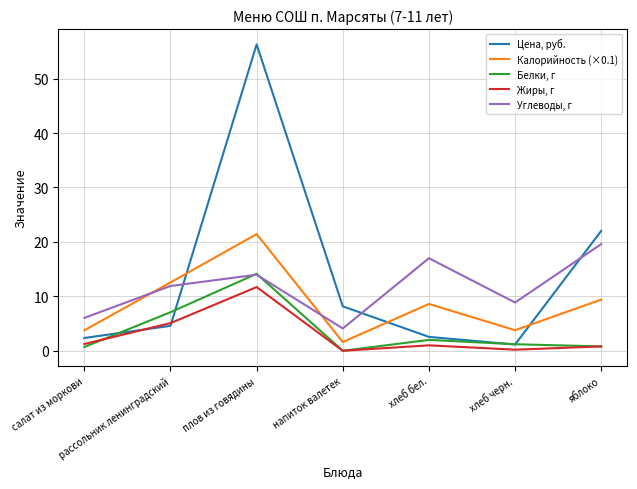

The Жиры, г series shows 0.0 at напиток валетек. True or false?

True